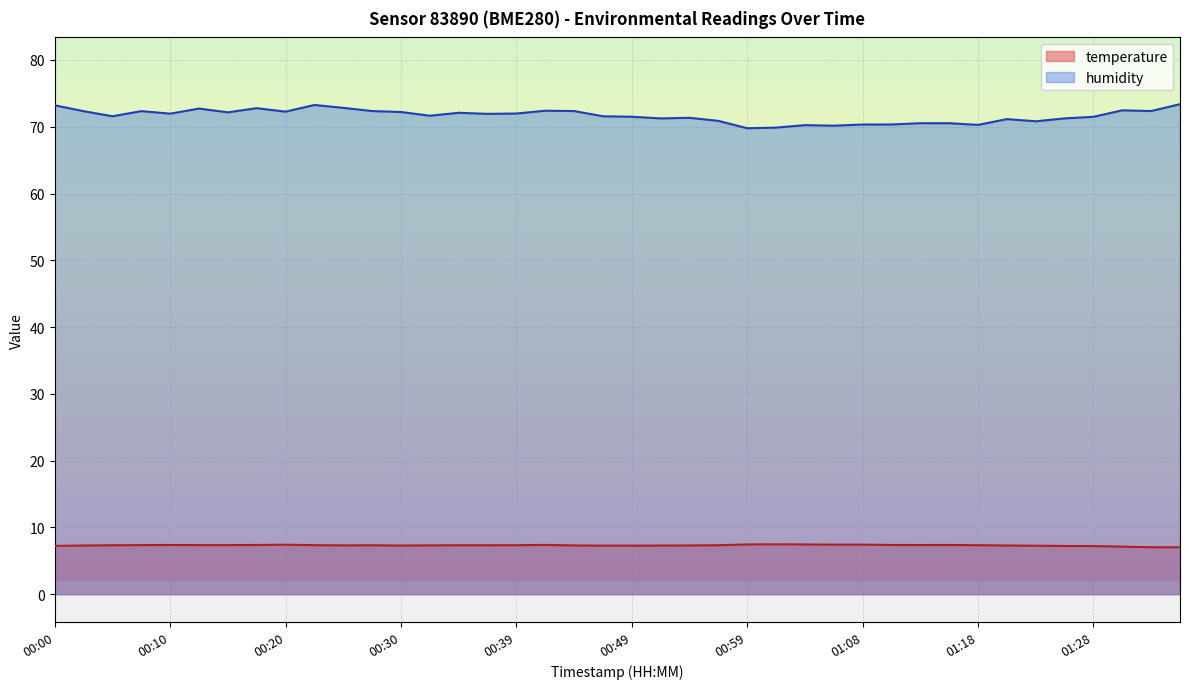

The value of humidity at 01:21 is 71.1. True or false?

True